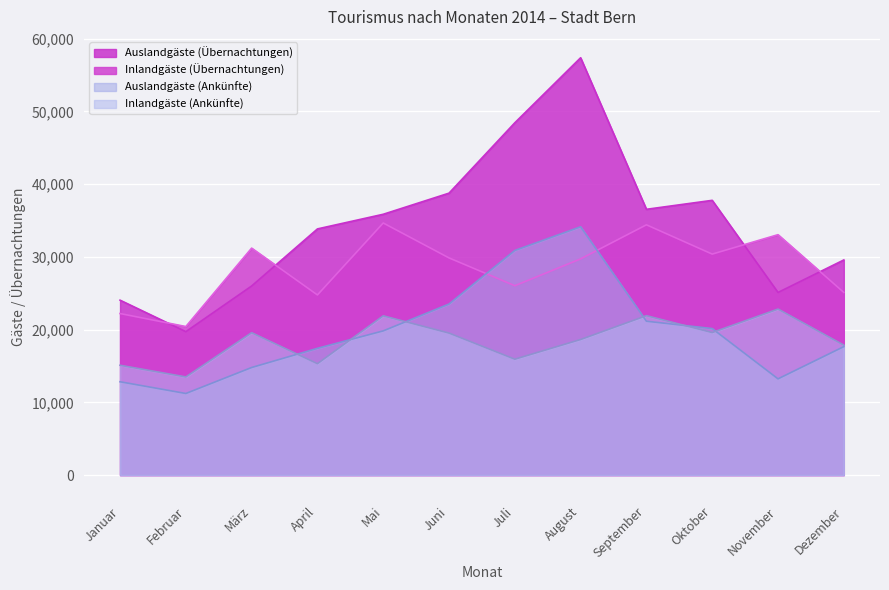

True or false: Auslandgäste (Übernachtungen) has more than 1 interior local peaks.

True